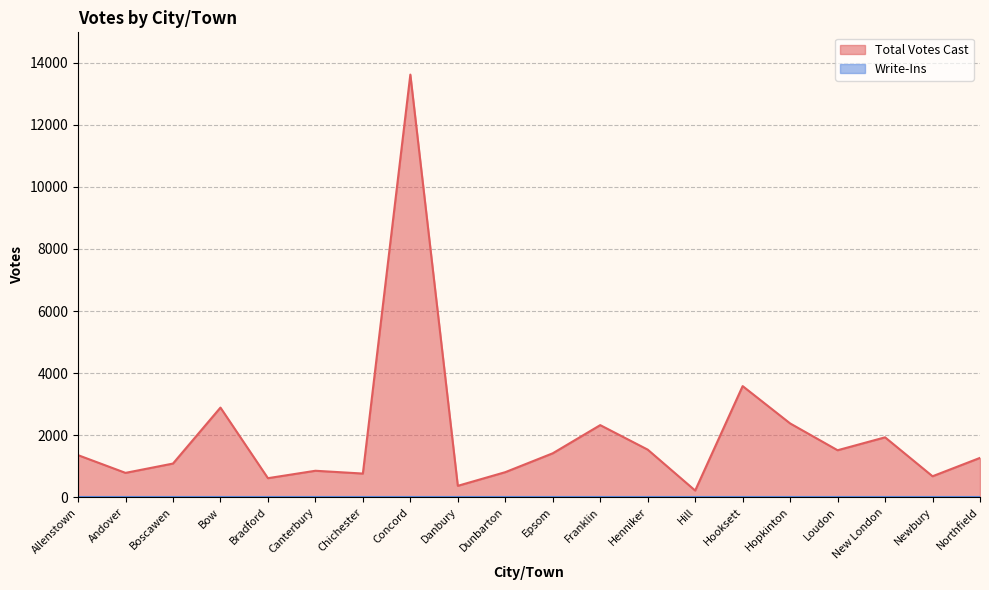

How many interior local peaks (higher than both neighbors) does the data have?

6